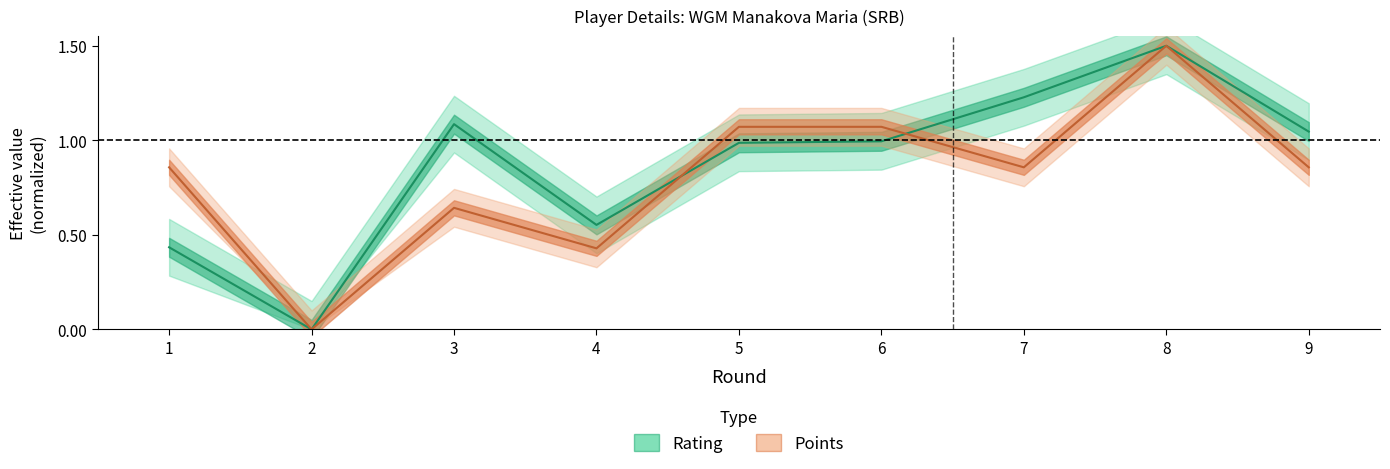

Which series ends up on top after the final intersection of Rating and Points?

Rating